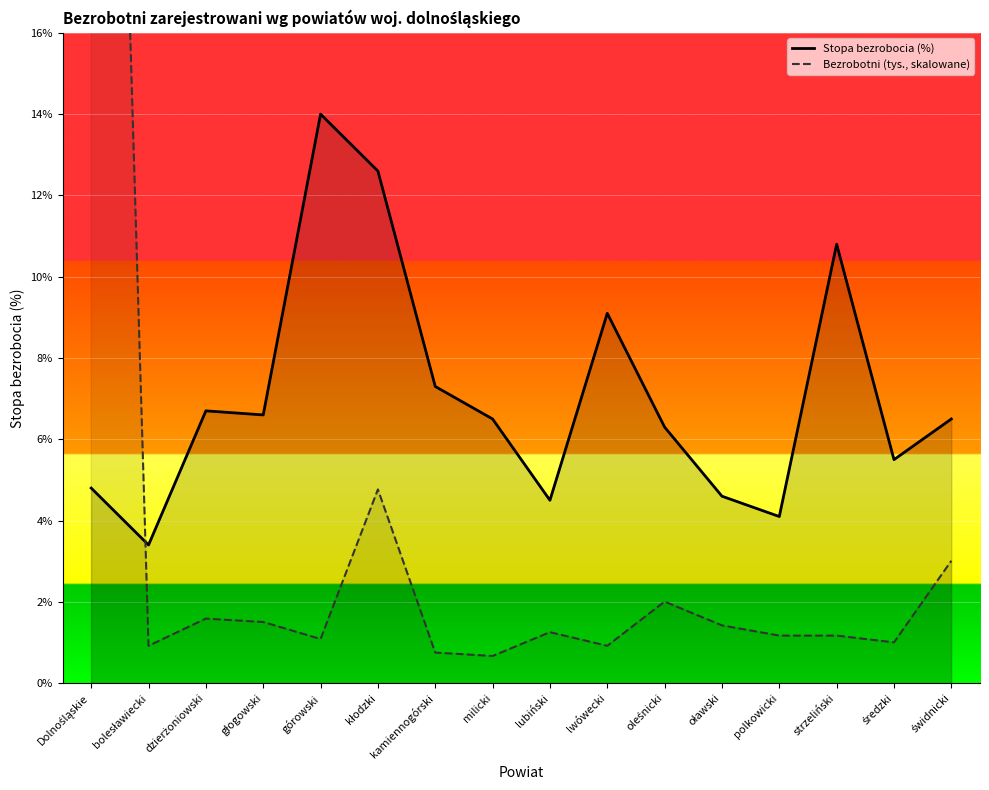

What is the value of the Bezrobotni (tys., skalowane) point at the 10th from the left?

0.9